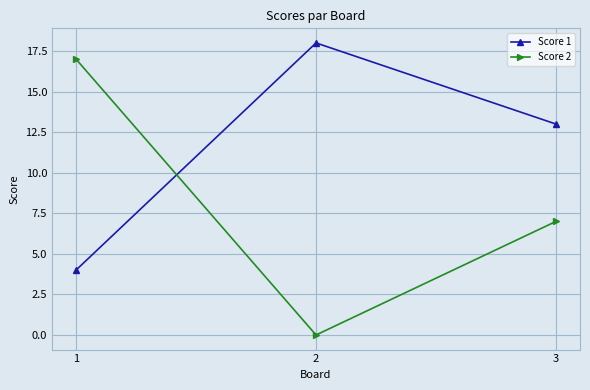

What is the value of the Score 2 point at the 1st from the left?

17